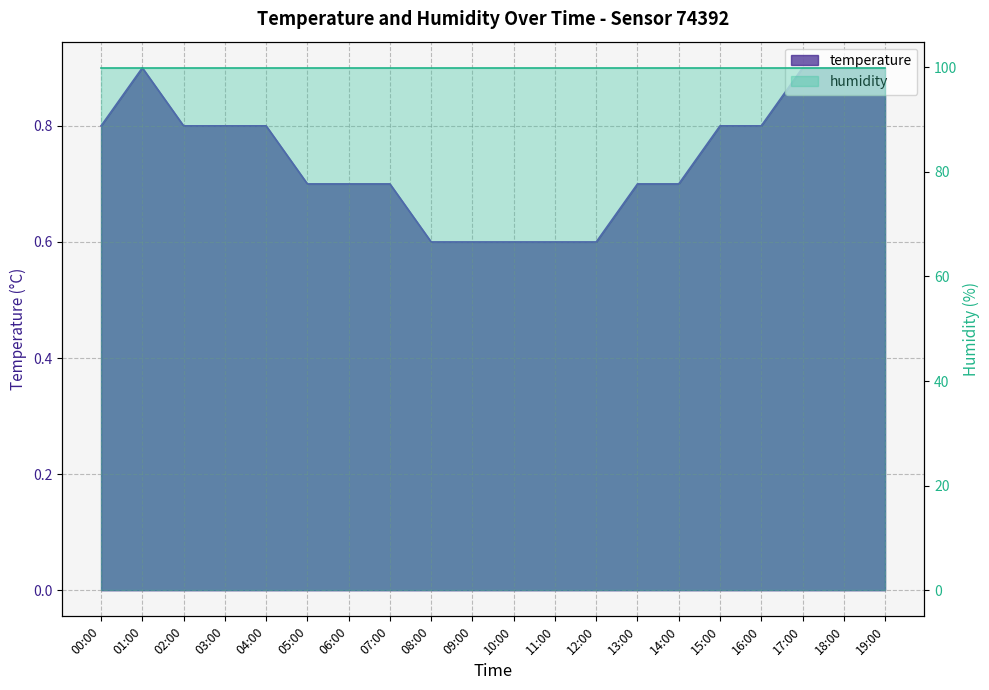

How many interior local peaks (higher than both neighbors) does the data have?

1